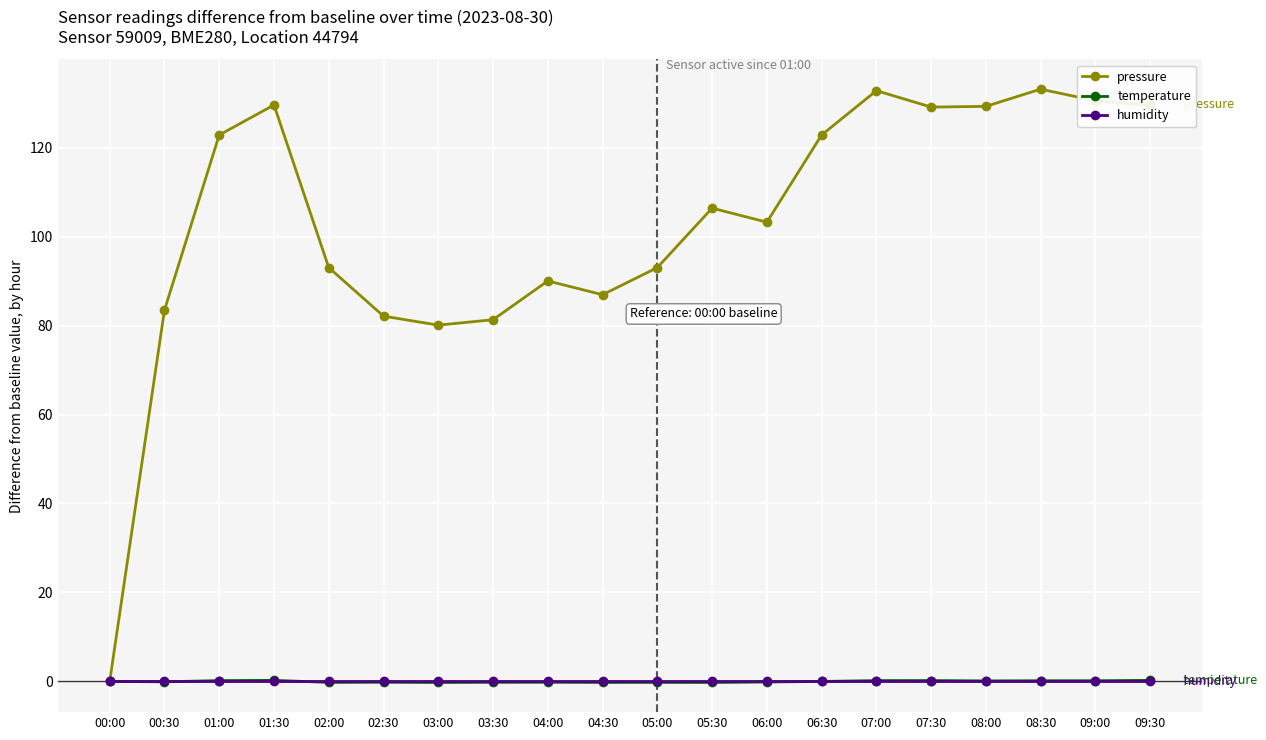

Which series has the widest spread of values?

pressure